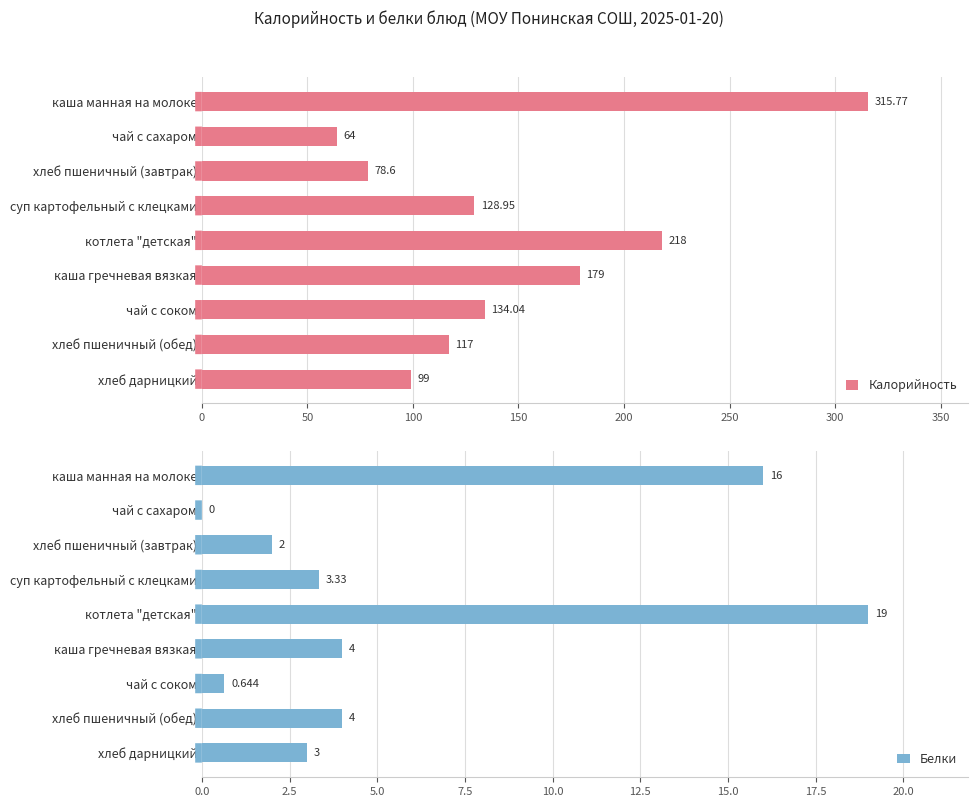

How many bars are there in total?

18